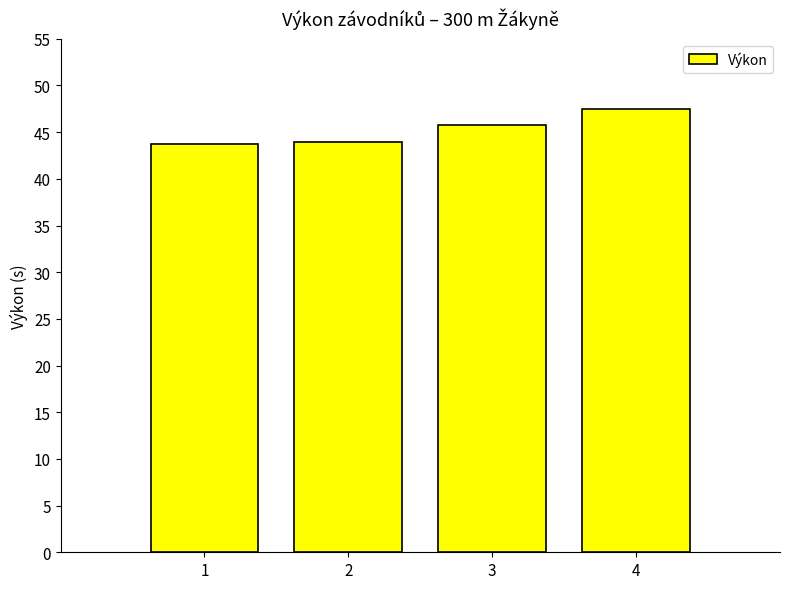

What is the minimum value shown in the chart?

43.7